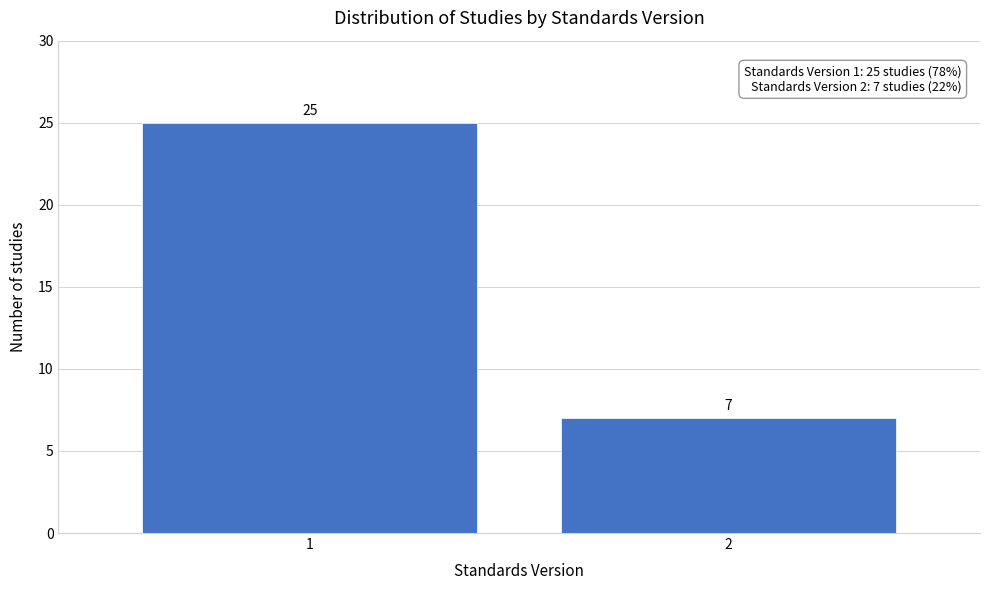

Reading left to right, extract all data points from this chart.

1=25	2=7